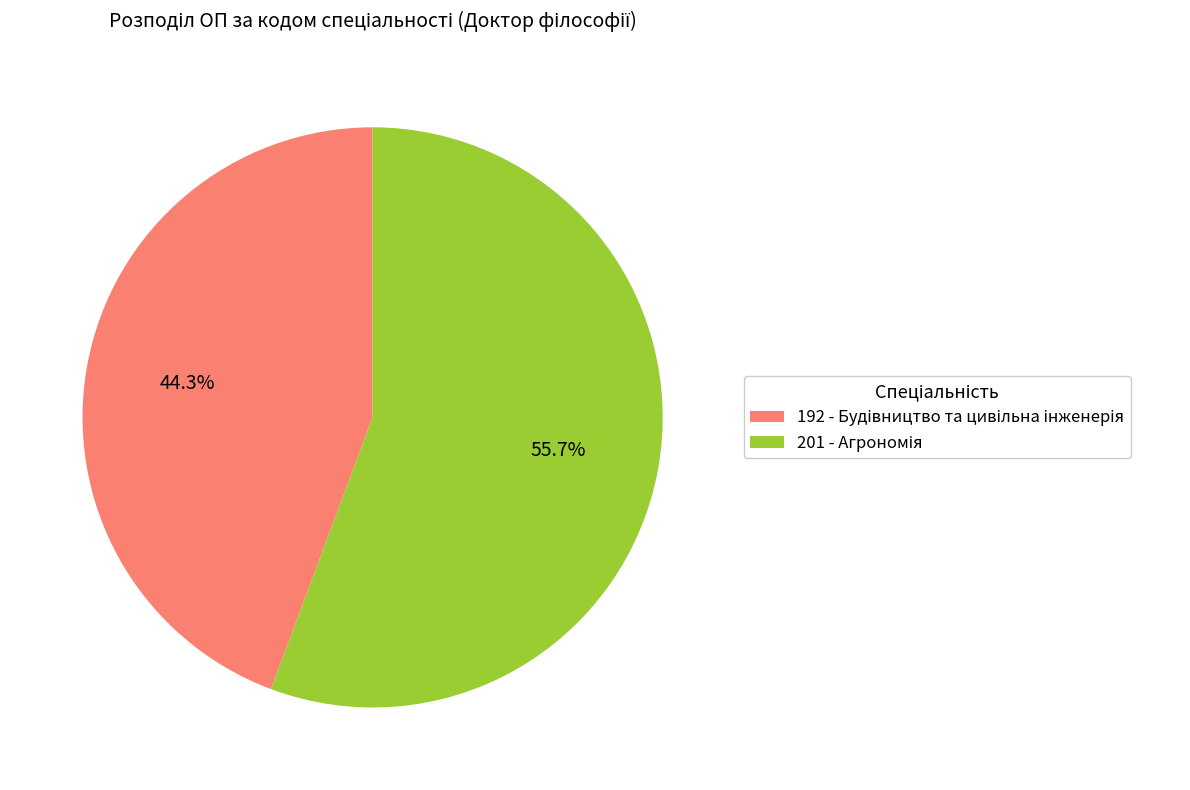

Is it true that 201 is 56% of the pie?

True